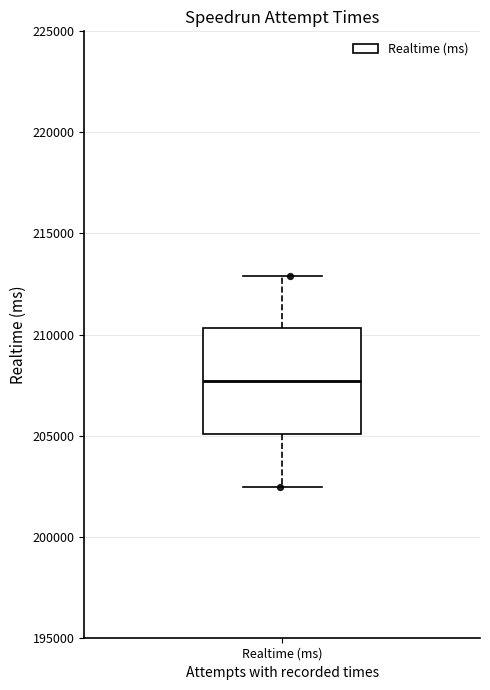

Transcribe this box plot: give where the median line is, the range the box spans, and where the two whiskers end, as read against the y-axis. The values are not printed on the chart, so give them approximately, as read against the axis.

median 207500, box 205000 to 210500, whiskers 202500 to 213000